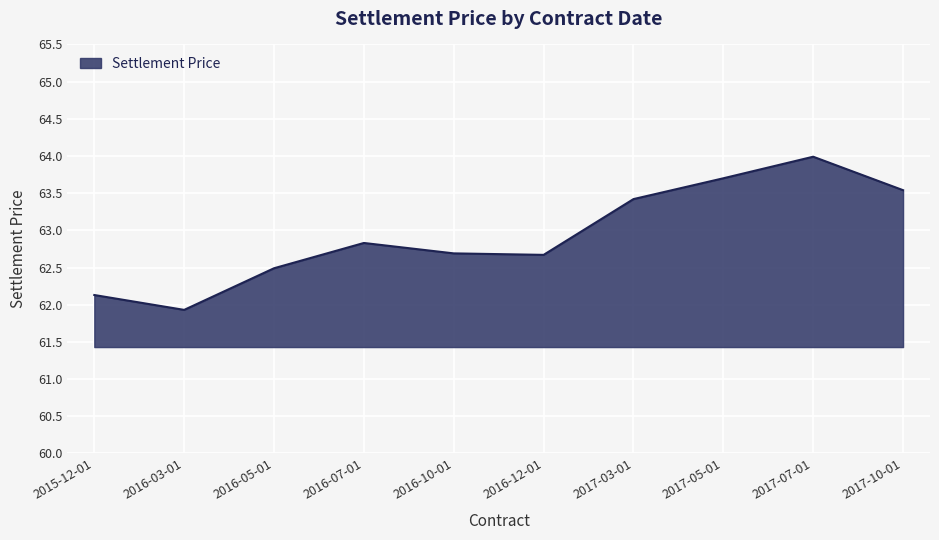

Which label corresponds to the largest value in the chart?

2017-07-01